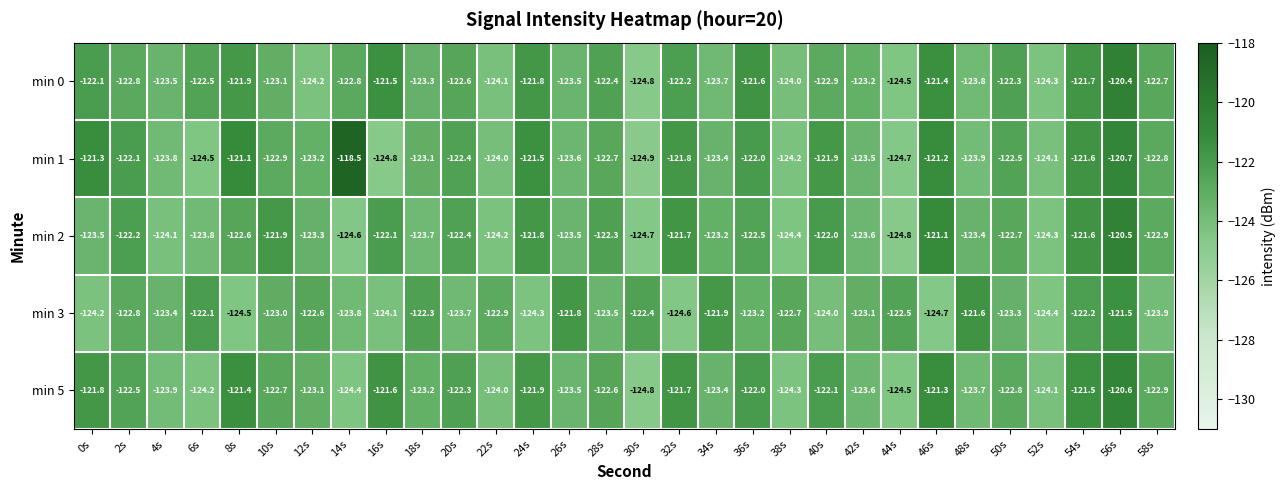

How many values in the min 0 series are below -122?

23